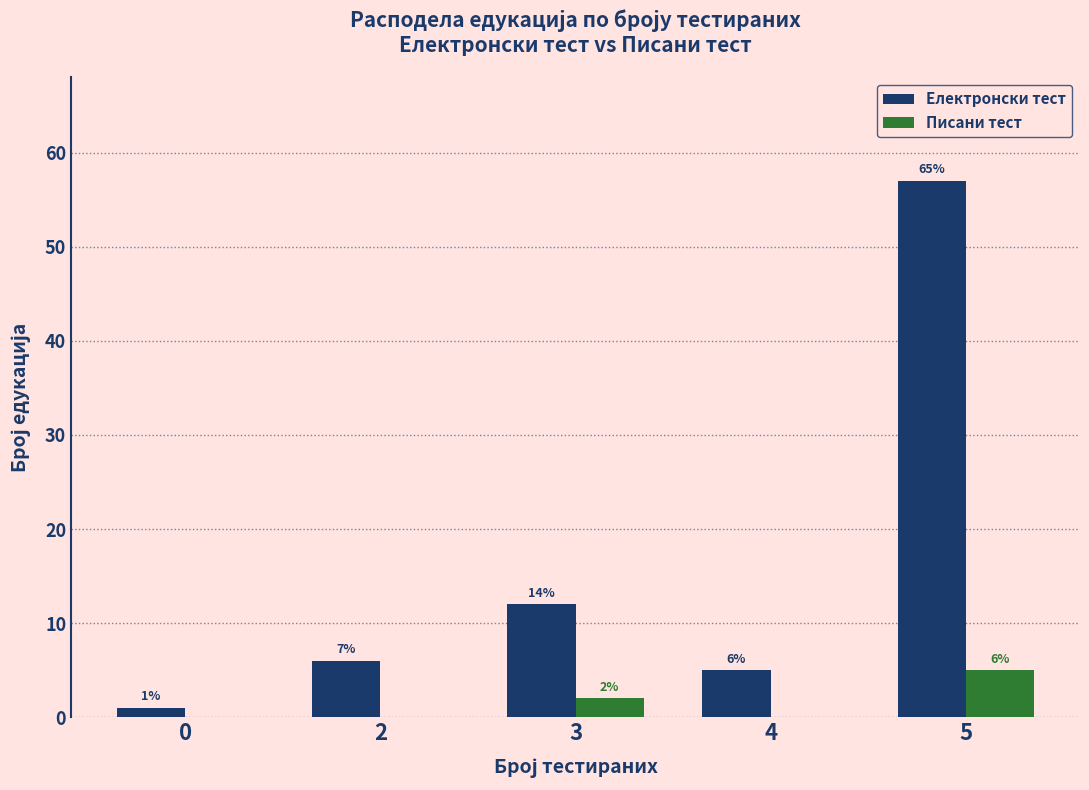

Between 3 and 4, which series saw the biggest shift?

Електронски тест